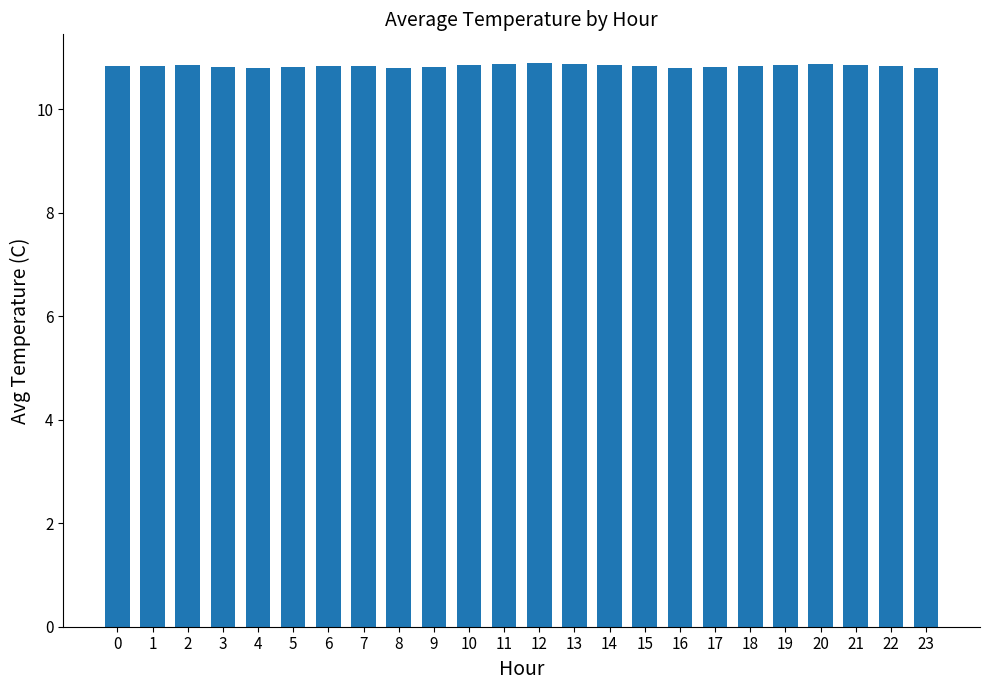

What is the average value?

10.8